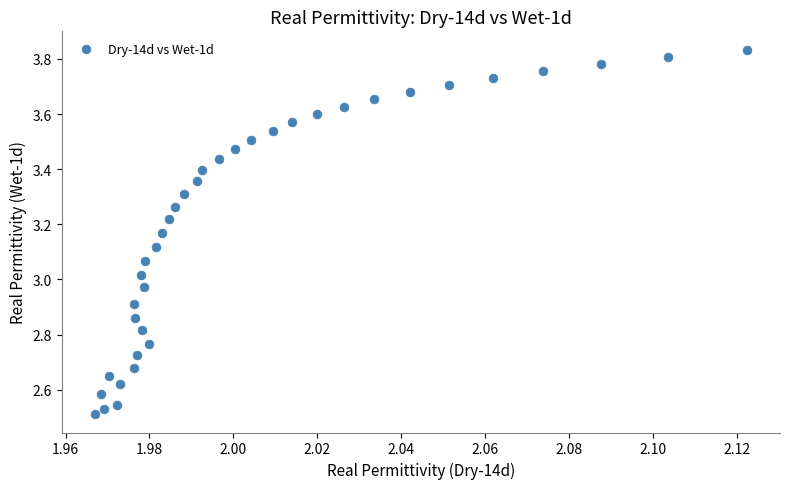

What is the range of Y values (max minus min)?

1.3